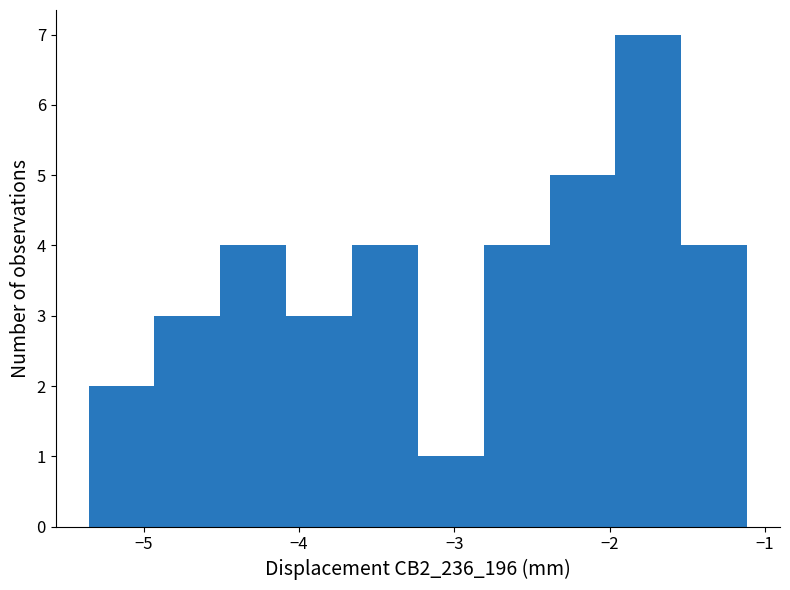

What is the height of the bar covering -3.2 to -2.8 on the x-axis? Neither the bar edges nor the heights are printed on the chart, so give them approximately, as read against the axes.

1